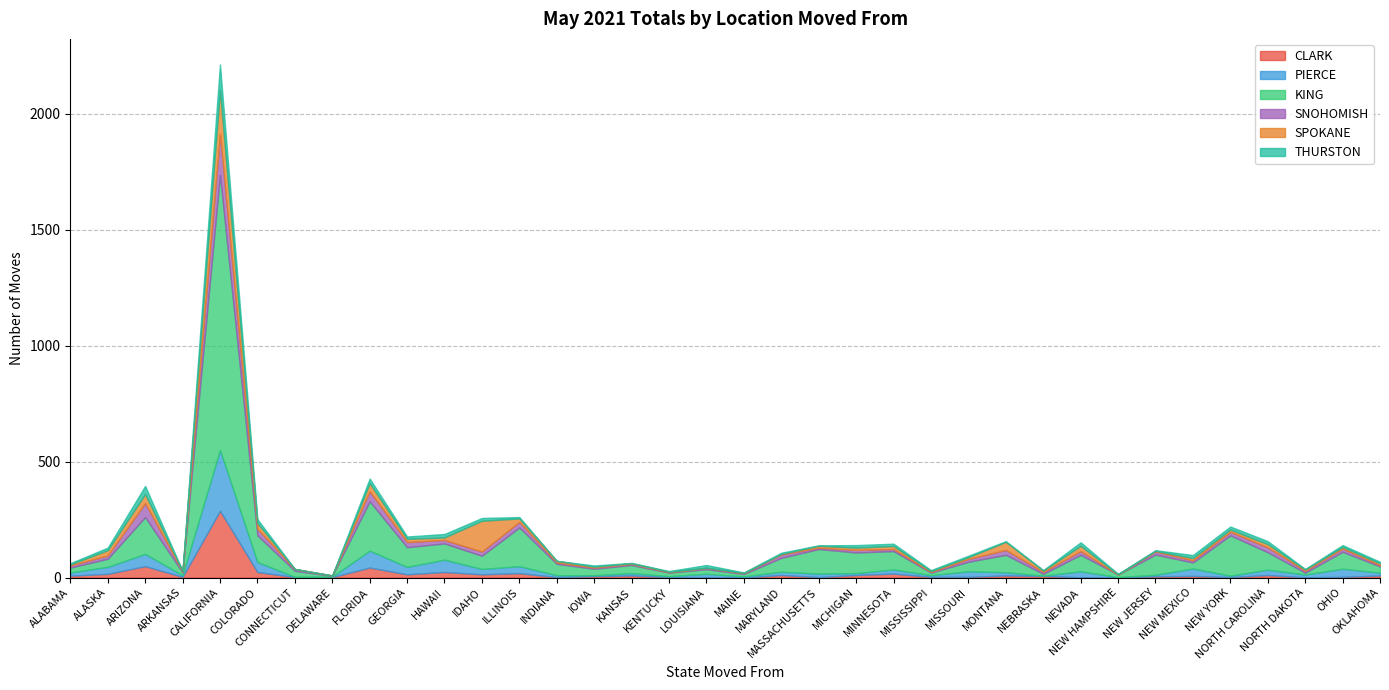

What is the difference between the highest and lowest values at ALASKA?

24